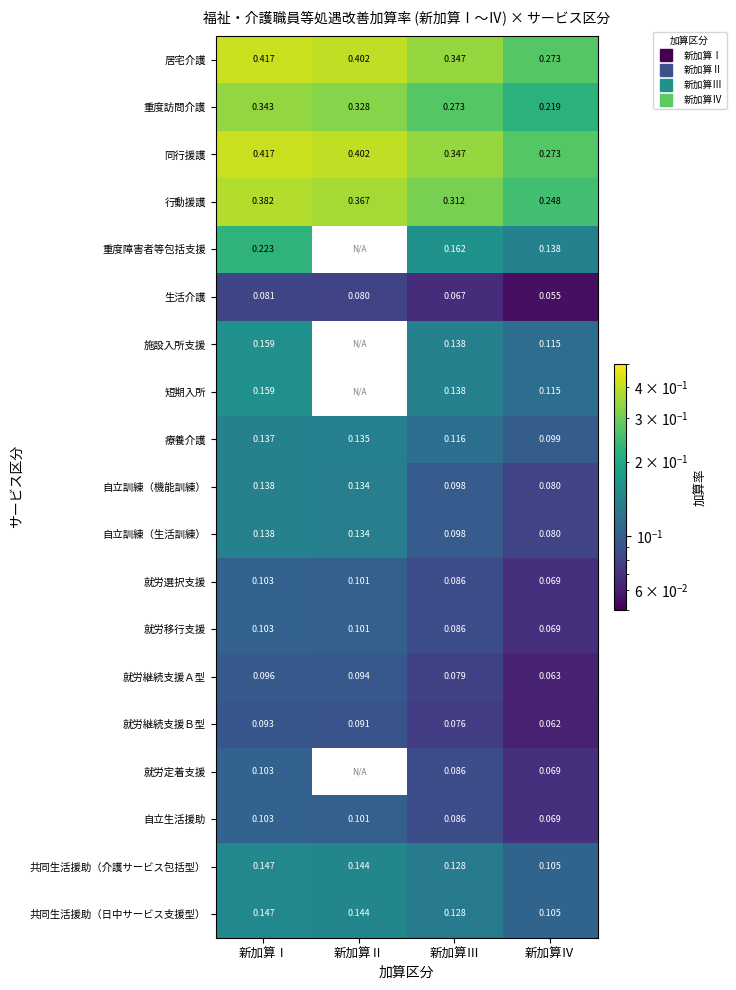

At 新加算Ⅳ, list the series in order from largest to smallest.

居宅介護, 同行援護, 行動援護, 重度訪問介護, 重度障害者等包括支援, 施設入所支援, 短期入所, 共同生活援助（介護サービス包括型）, 共同生活援助（日中サービス支援型）, 療養介護, 自立訓練（機能訓練）, 自立訓練（生活訓練）, 就労選択支援, 就労移行支援, 就労定着支援, 自立生活援助, 就労継続支援Ａ型, 就労継続支援Ｂ型, 生活介護